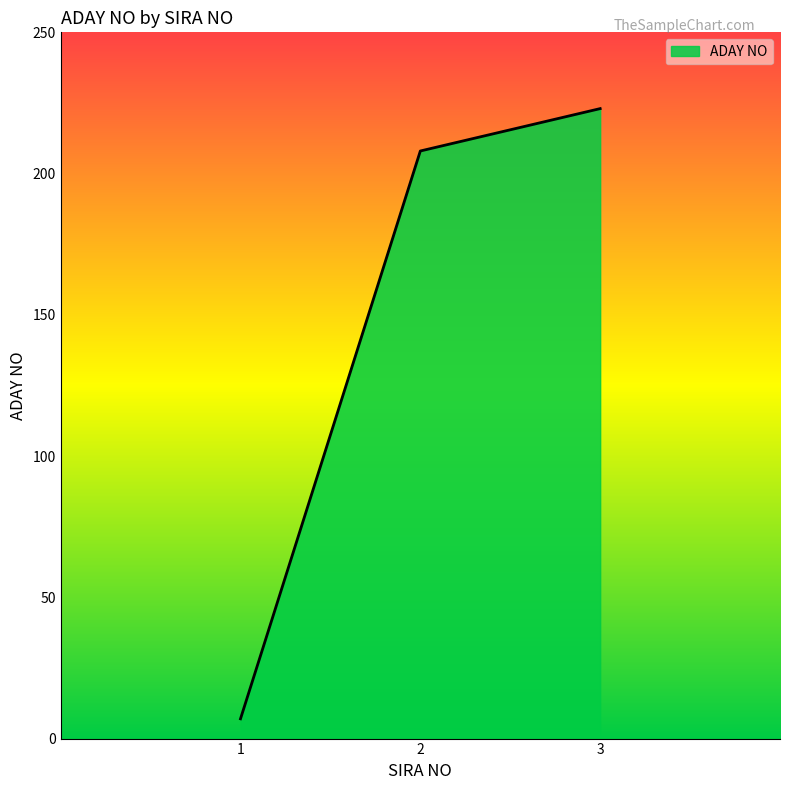

The value at 1 is 7. True or false?

True